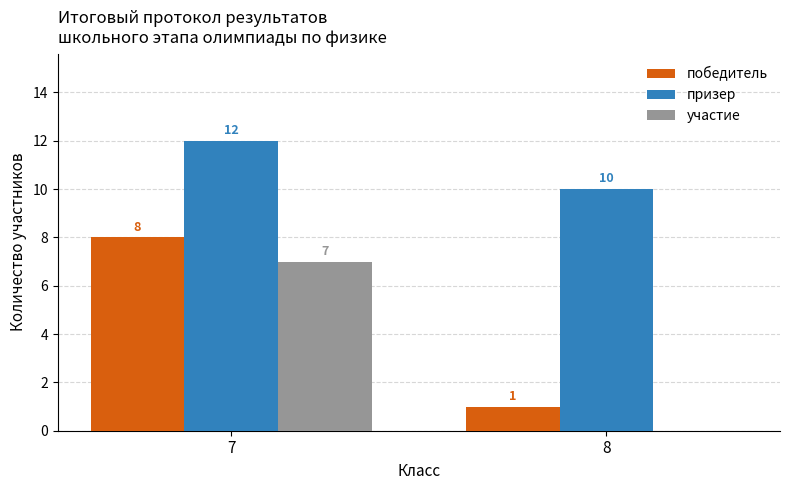

At which category is the sum across all series the highest?

7